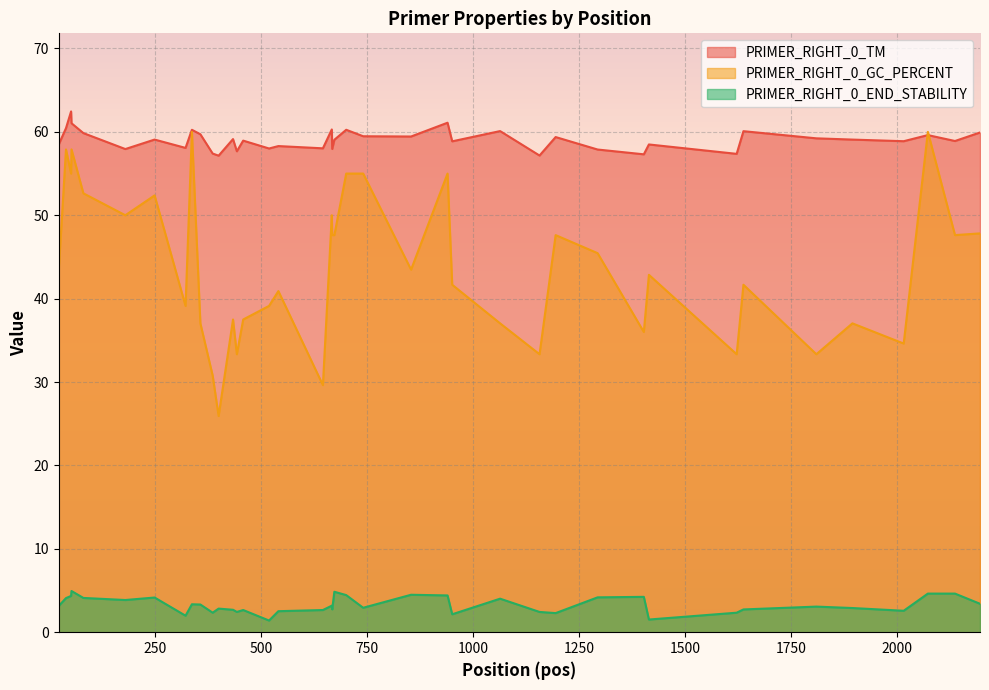

In PRIMER_RIGHT_0_TM, how many points are lower than both neighbors (excluding endpoints)?

14